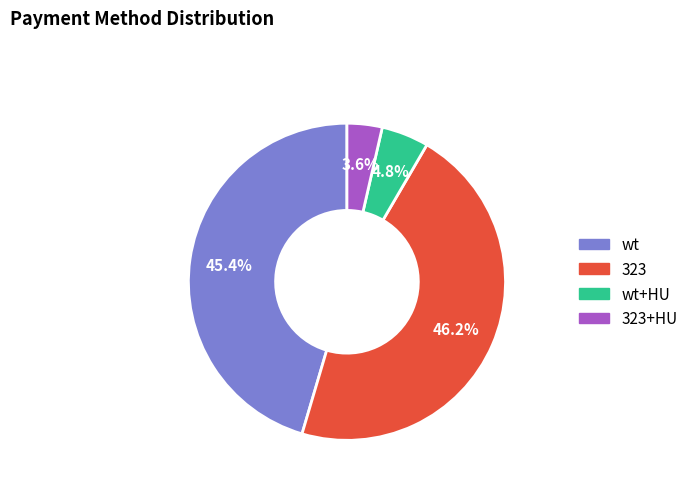

What portion of the pie excludes 323?

53.8%